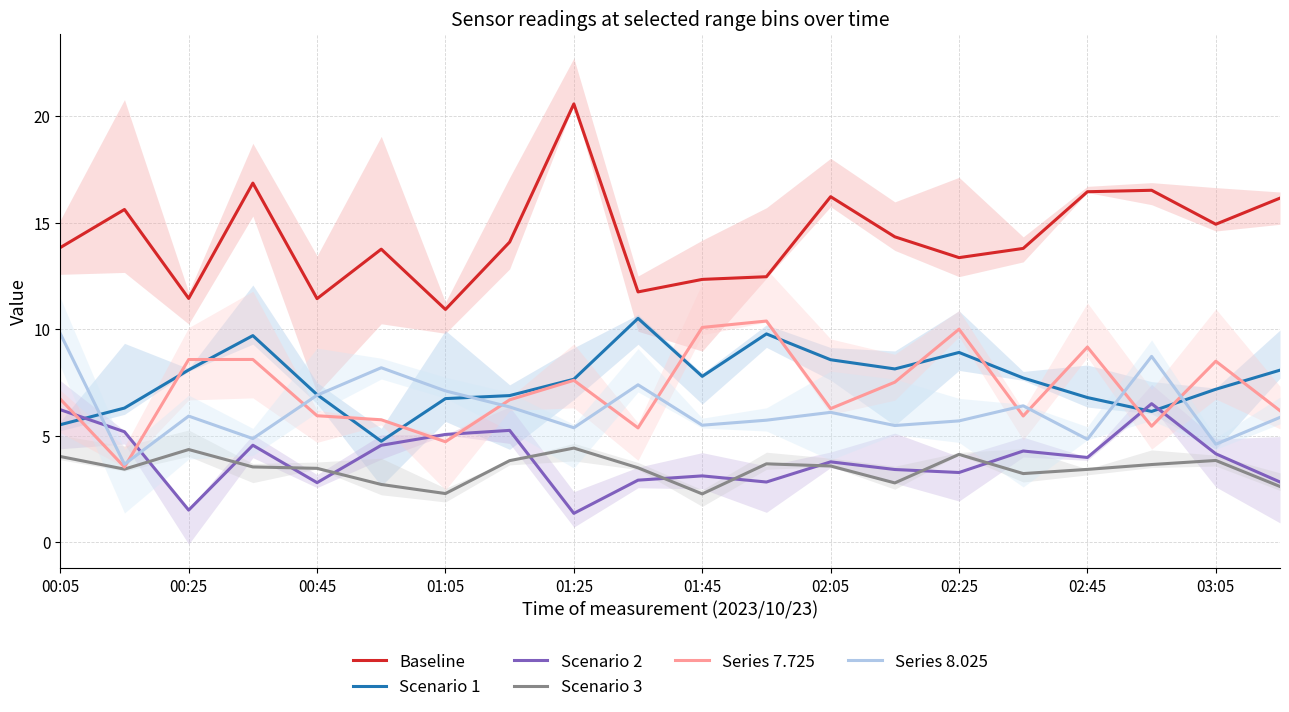

In Scenario 3, how many points are lower than both neighbors (excluding endpoints)?

5